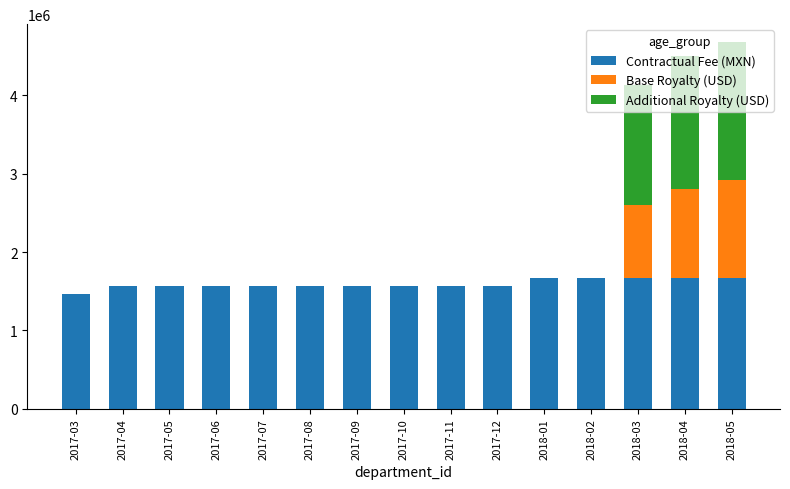

Are the bars grouped side by side (vs. stacked)?

No